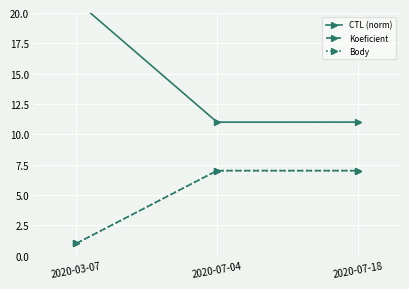

How many distinct data groups are displayed?

3